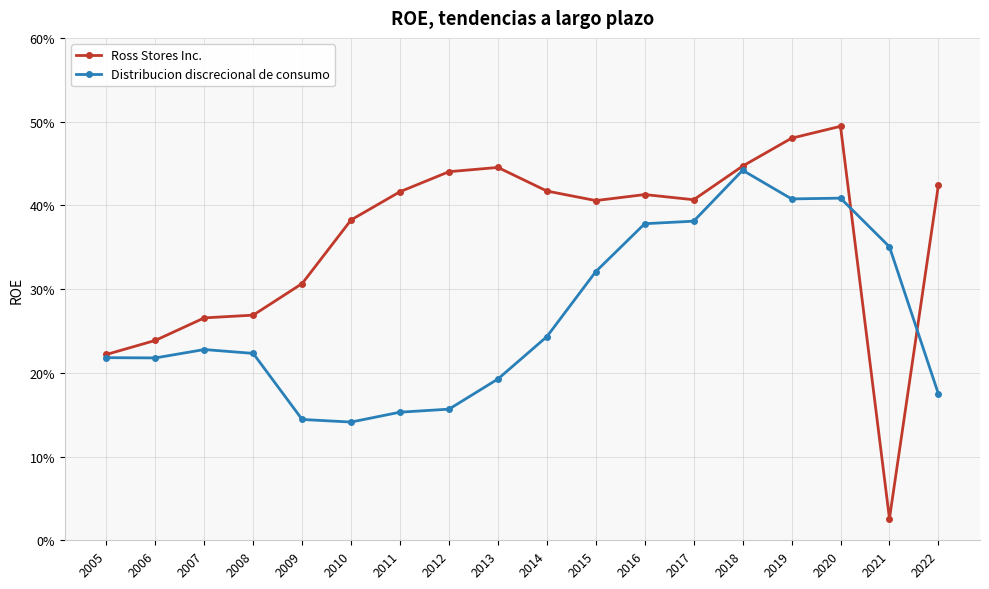

What is the sum of the Ross Stores Inc. values at 2008 and 2006?

0.5